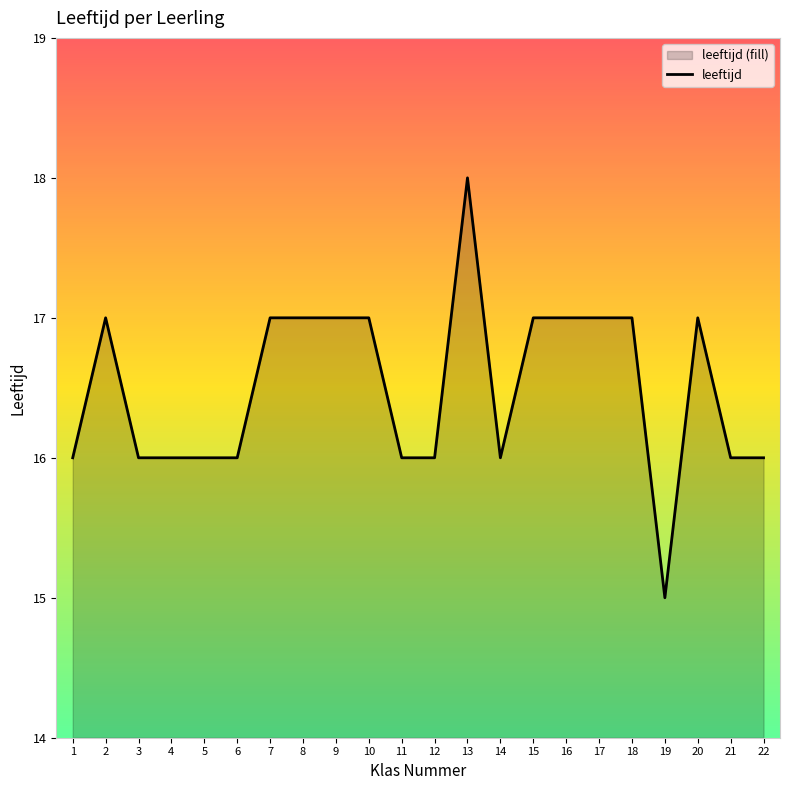

Does the chart display data point markers on the line(s)?

No